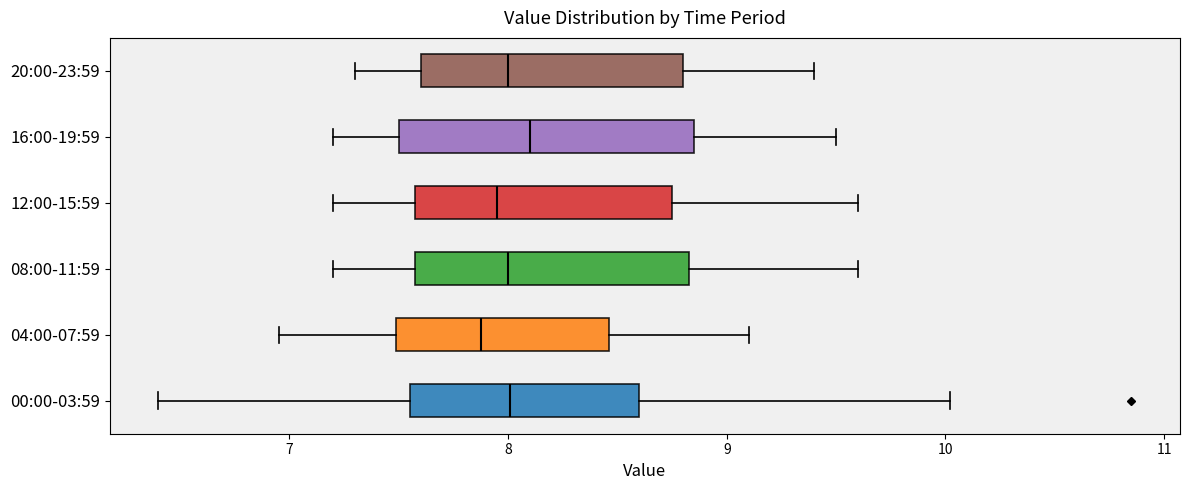

Reading bottom to top, transcribe this box plot: for each box, give where its median line is, the range the box spans, and where its two whiskers end, as read against the x-axis. The values are not printed on the chart, so give them approximately, as read against the axis.

00:00-03:59: median 8.0, box 7.6 to 8.6, whiskers 6.4 to 10.0
04:00-07:59: median 7.9, box 7.5 to 8.5, whiskers 7.0 to 9.1
08:00-11:59: median 8.0, box 7.6 to 8.8, whiskers 7.2 to 9.6
12:00-15:59: median 8.0, box 7.6 to 8.8, whiskers 7.2 to 9.6
16:00-19:59: median 8.1, box 7.5 to 8.9, whiskers 7.2 to 9.5
20:00-23:59: median 8.0, box 7.6 to 8.8, whiskers 7.3 to 9.4